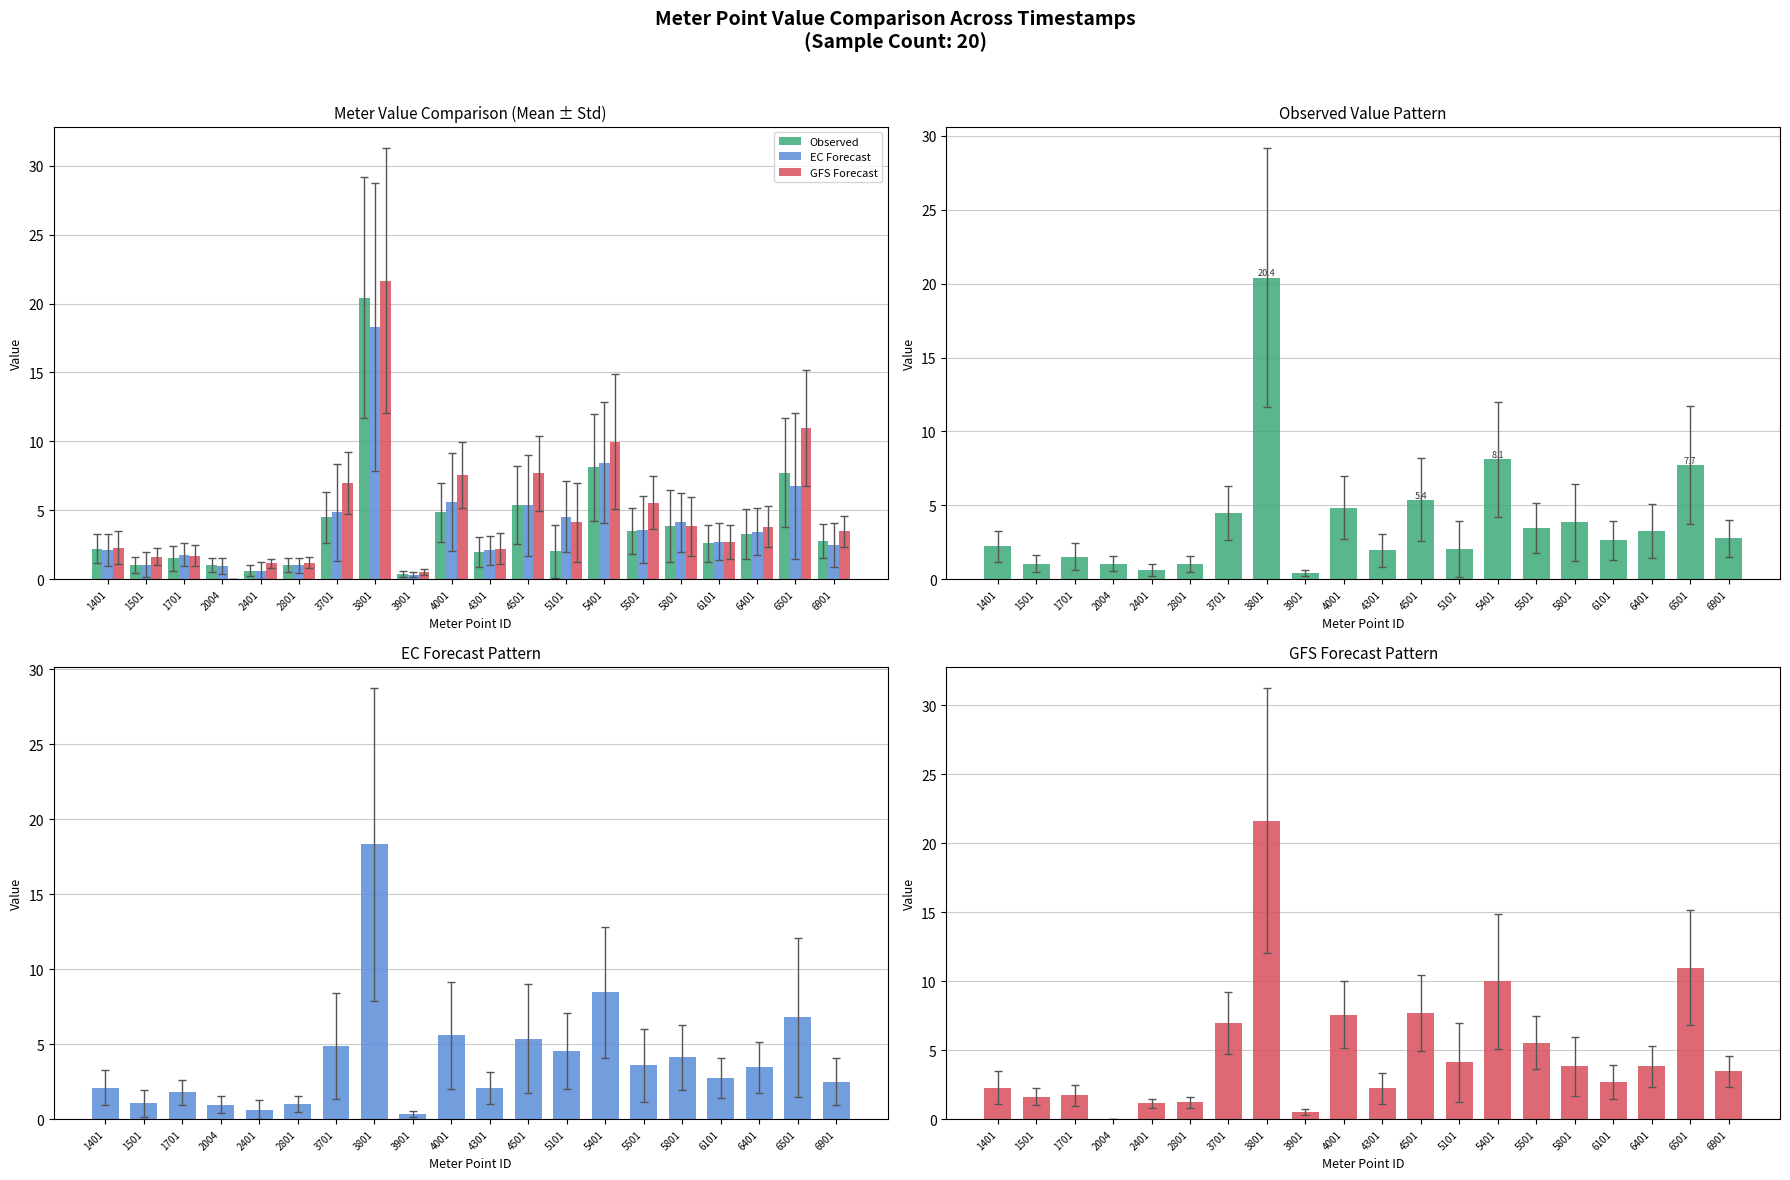

What is the sum of the EC Forecast values at 4301 and 4501?

7.5